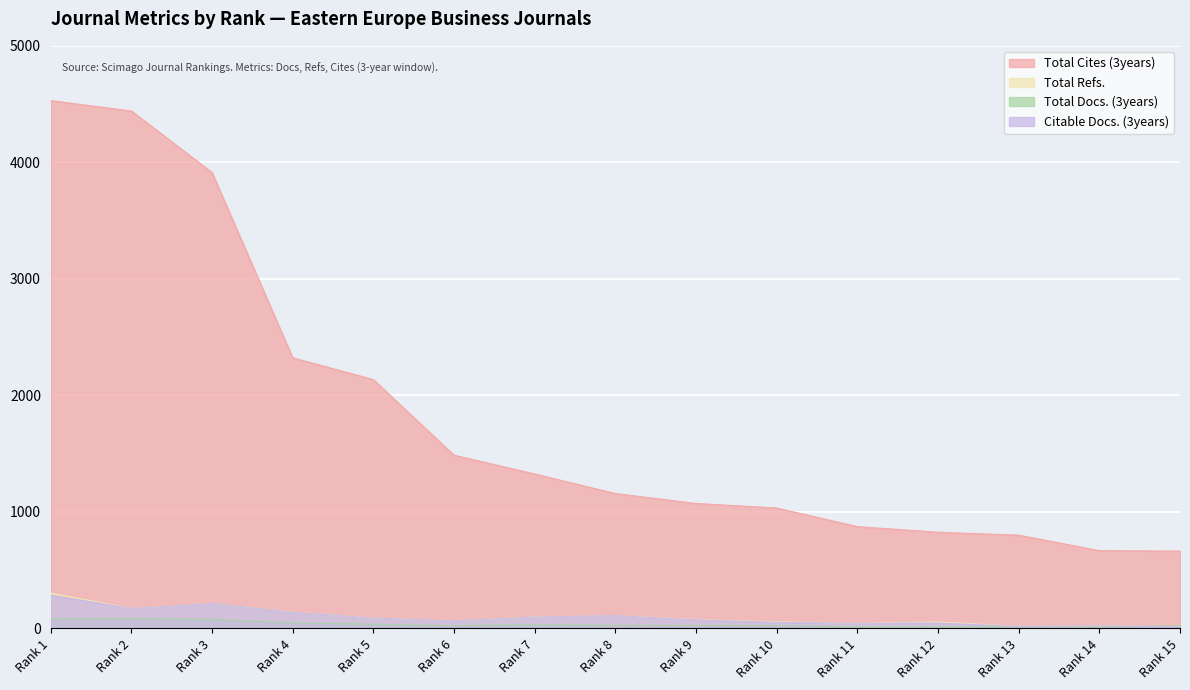

How many lines are shown in the chart?

4